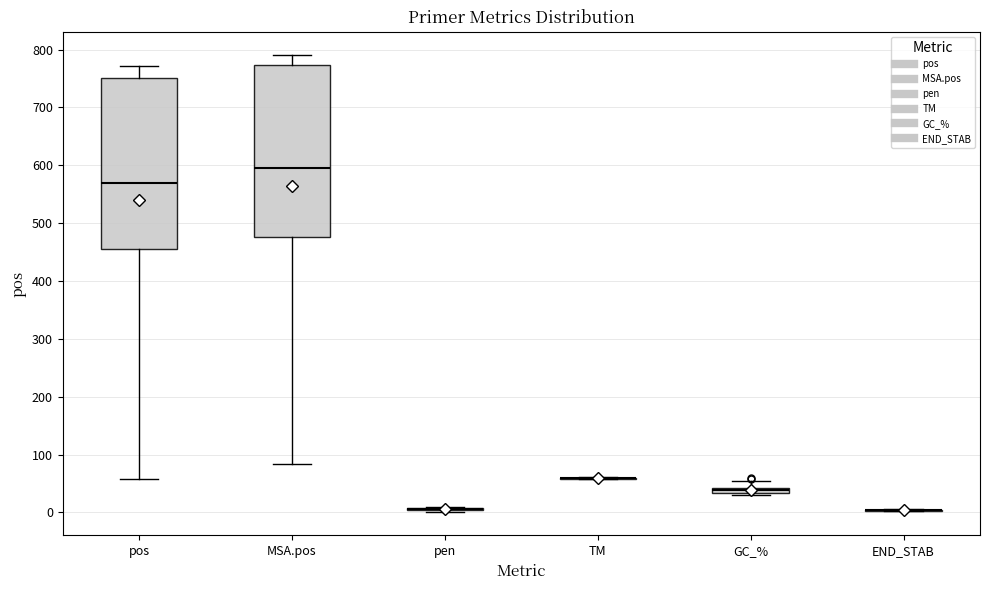

Where is the upper edge of the box for MSA.pos on the y-axis? The values are not printed on the chart, so give them approximately, as read against the axis.

770